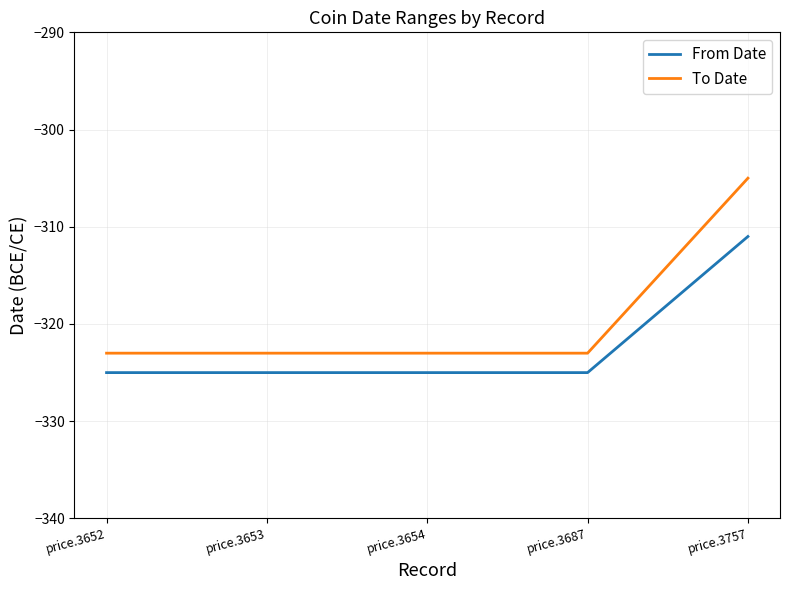

True or false: From Date and To Date cross at least once.

False